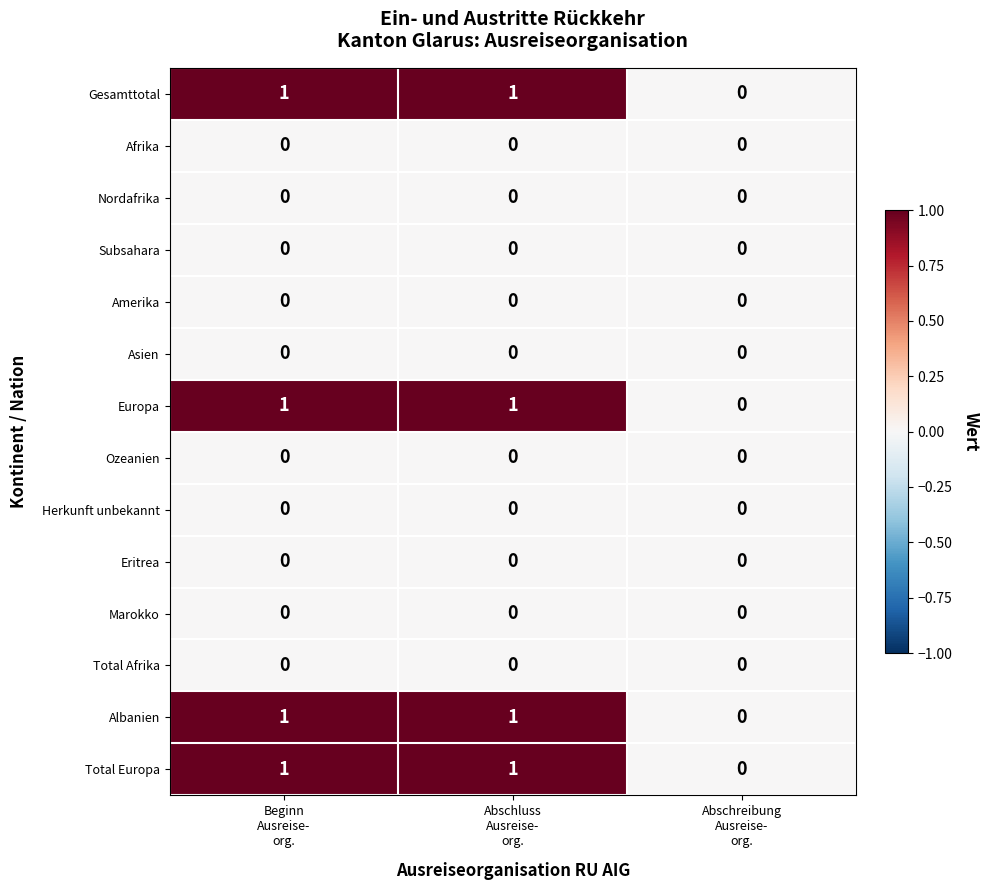

How many Total Europa values are between 0 and 1?

3